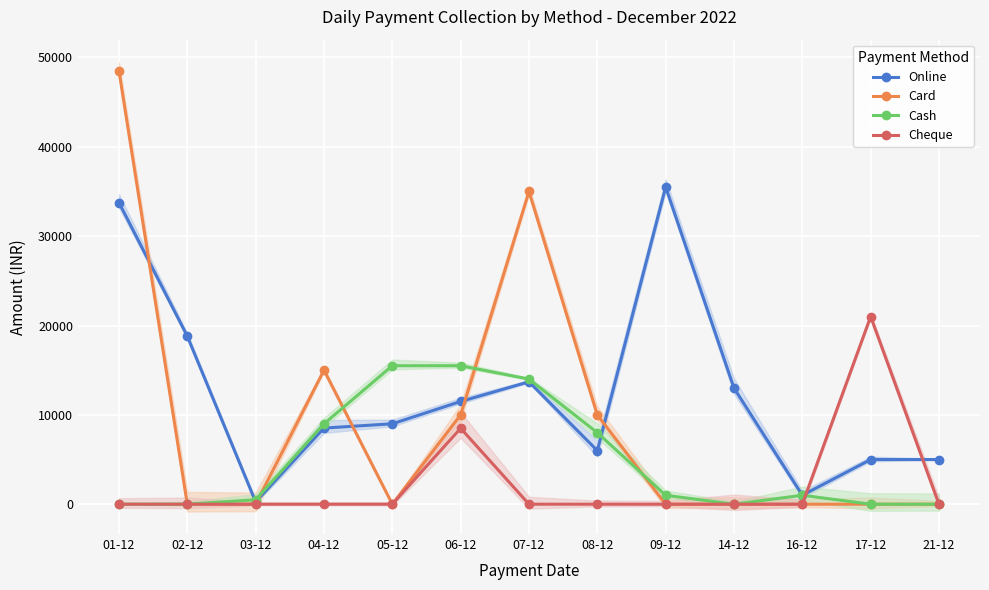

Which series ends up on top after the final intersection of Card and Online?

Online